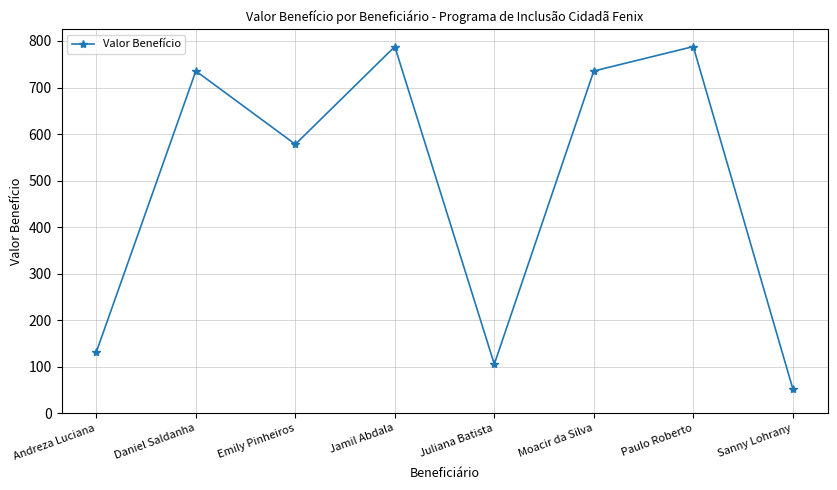

Which label corresponds to the smallest value in the chart?

Sanny Lohrany